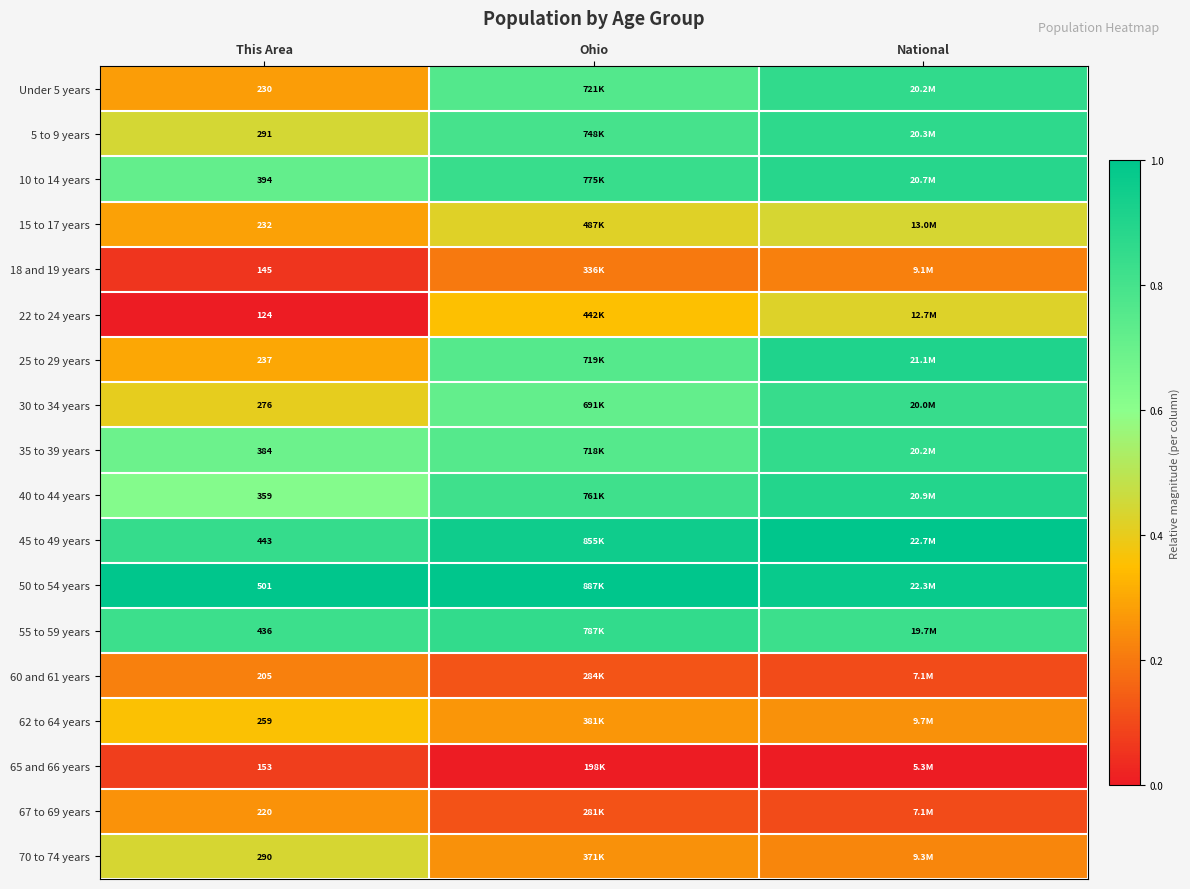

Is the value of 15 to 17 years at This Area greater than the value of 60 and 61 years at This Area?

Yes